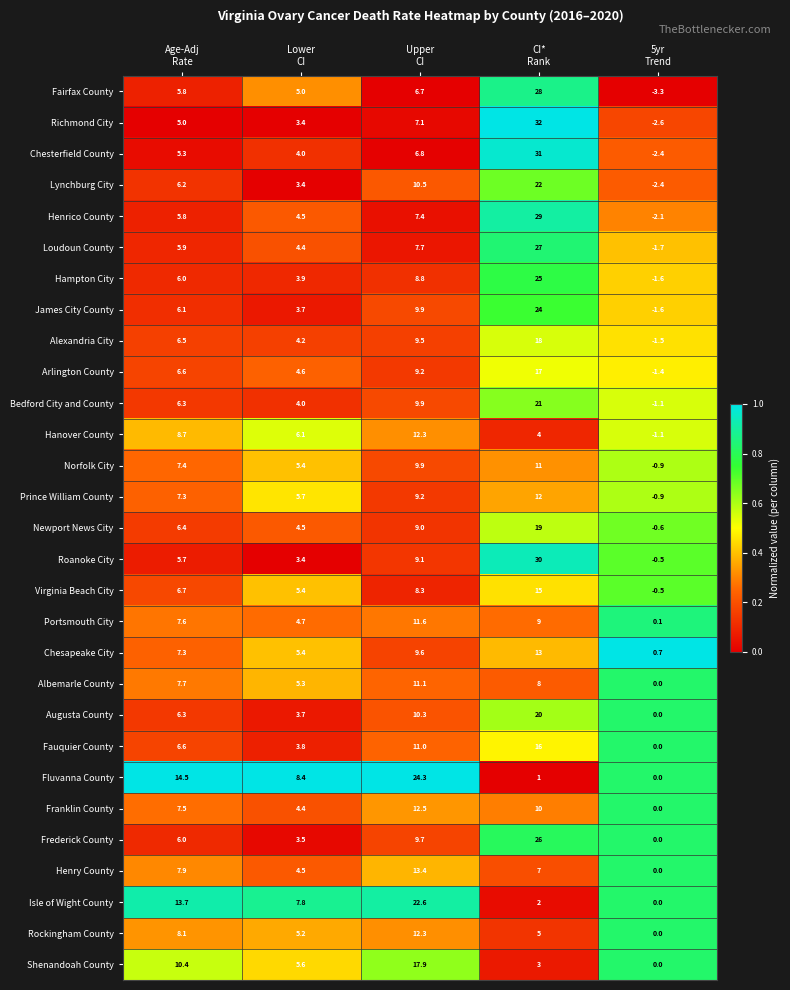

What is the total value across all series at CI*
Rank?

485.0